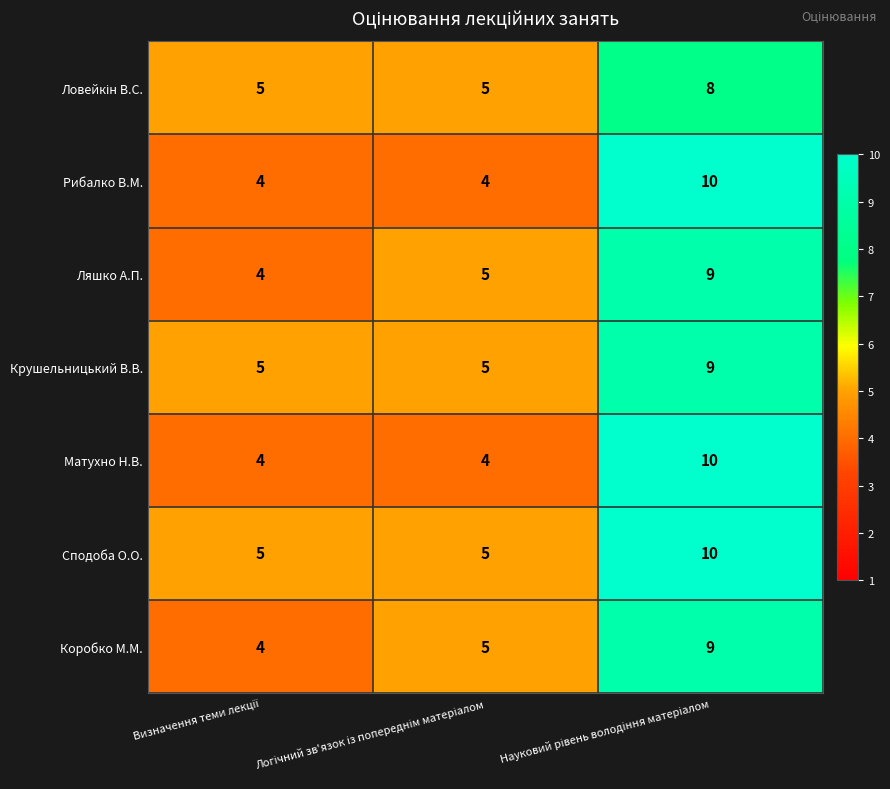

What is the maximum value shown in the chart?

10